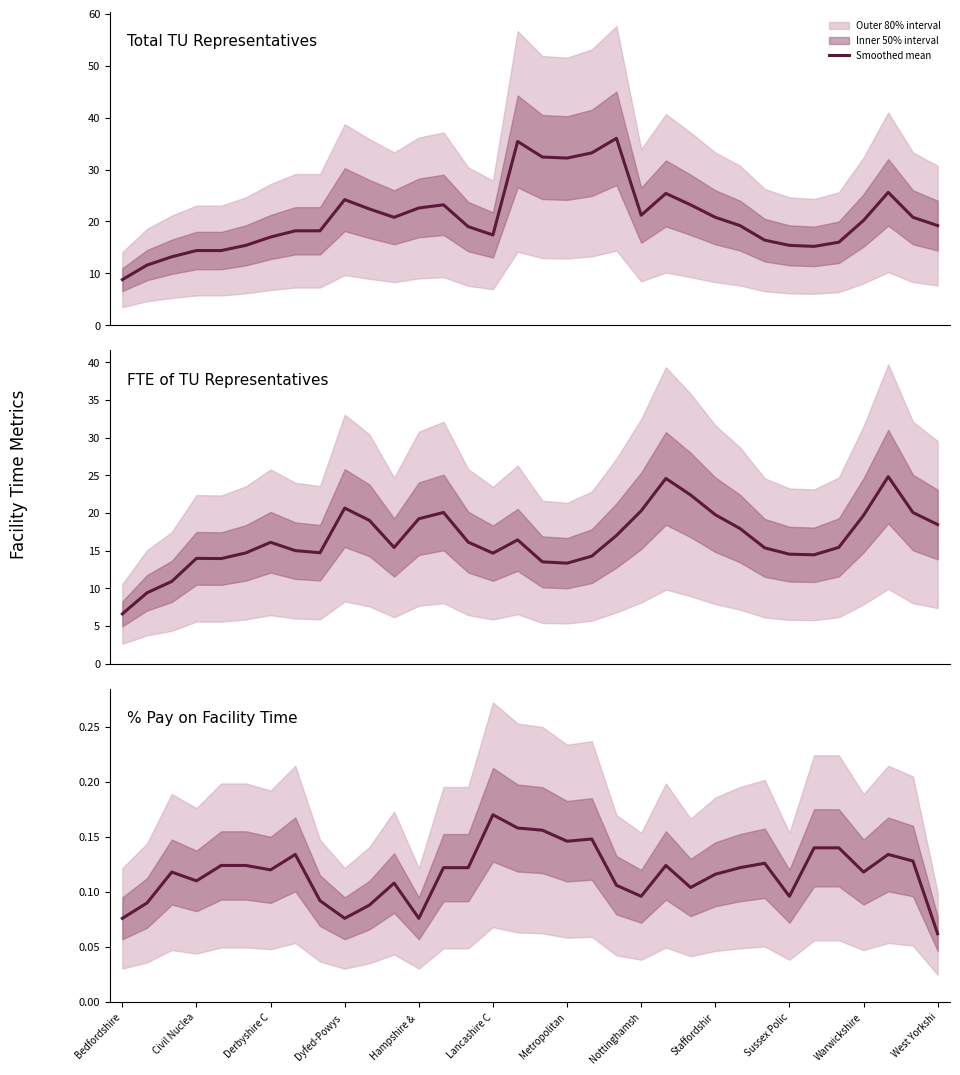

Is the value of Percentage of pay on facility time at 29 greater than the value of Number of TU Representatives at Derbyshire C?

No